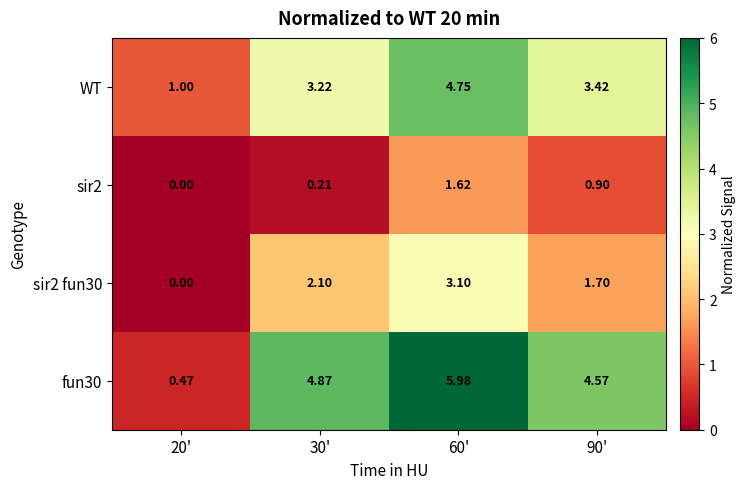

Which series changed the most between 30' and 60'?

WT